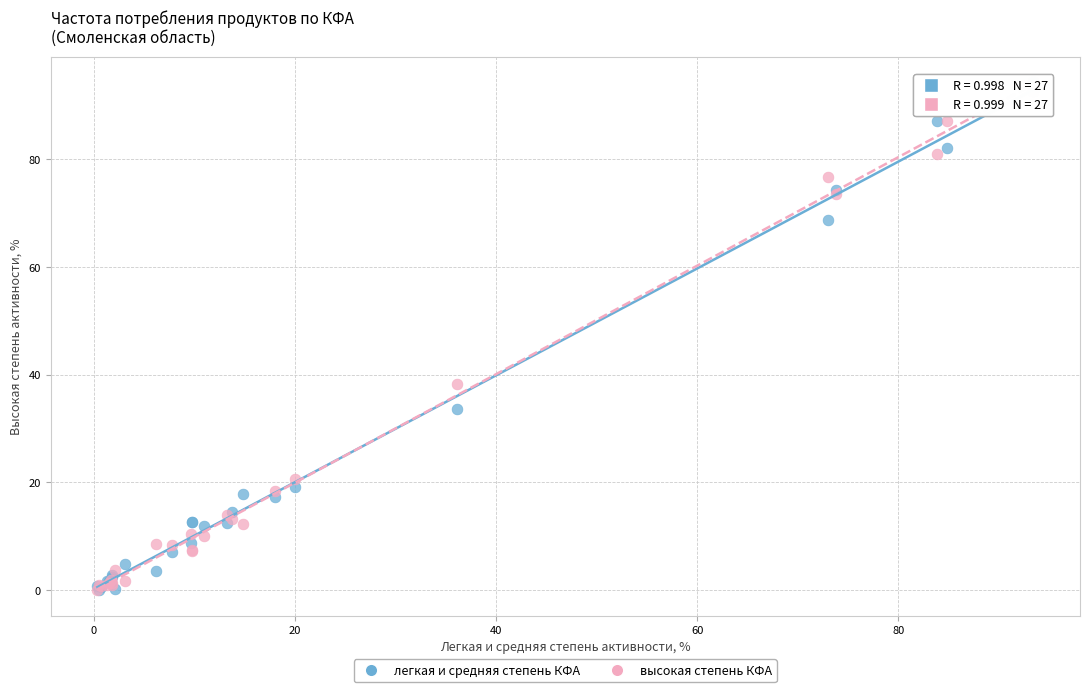

Across all series, what Y value is closest to 47?

38.3